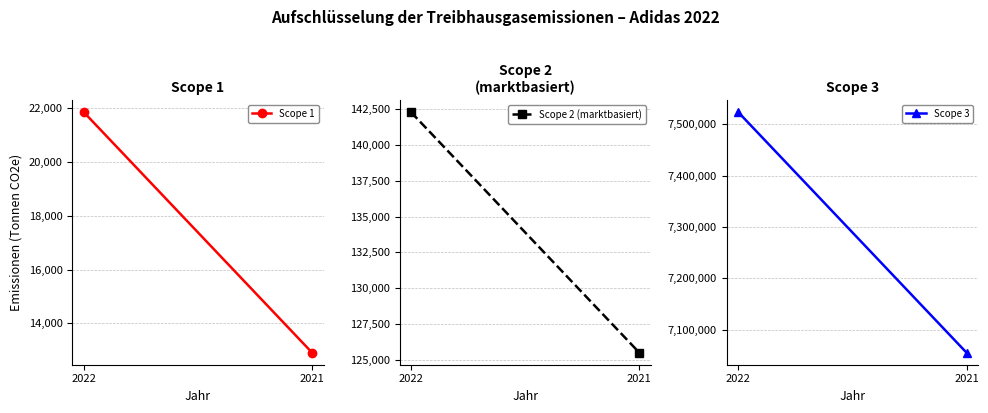

At 2021, list the series in order from smallest to largest.

Scope 1, Scope 2 (marktbasiert), Scope 3